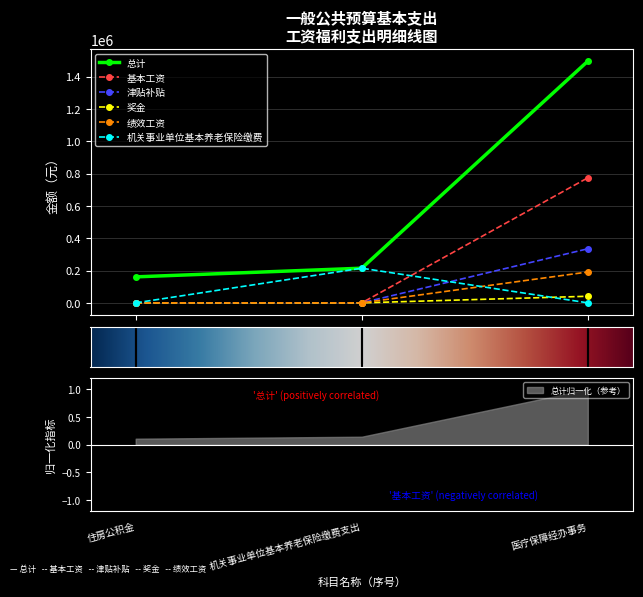

What is the label of the 1st point from the left?

住房公积金